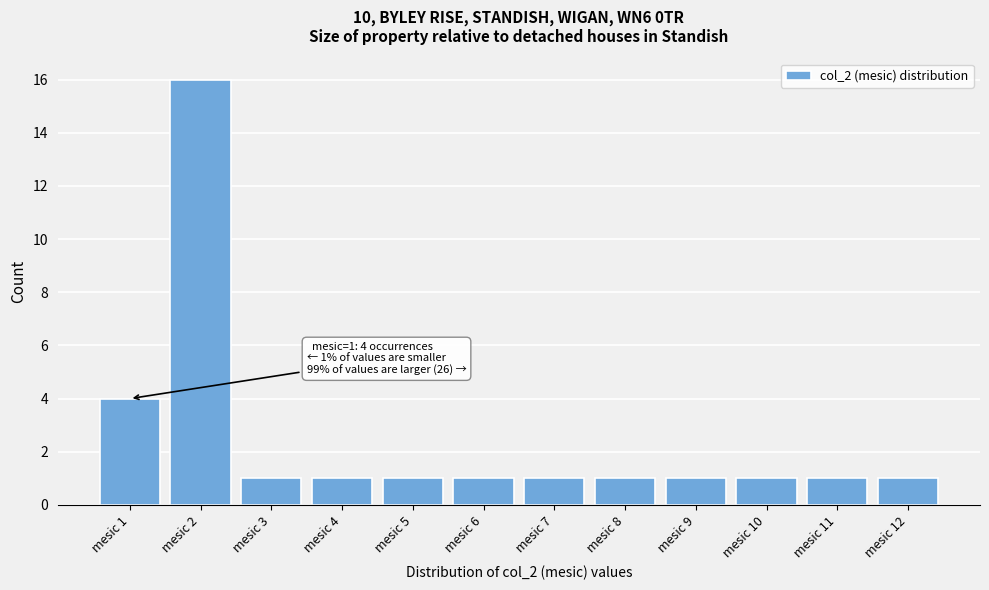

Which range on the x-axis has the tallest bar?

1.5 to 2.5